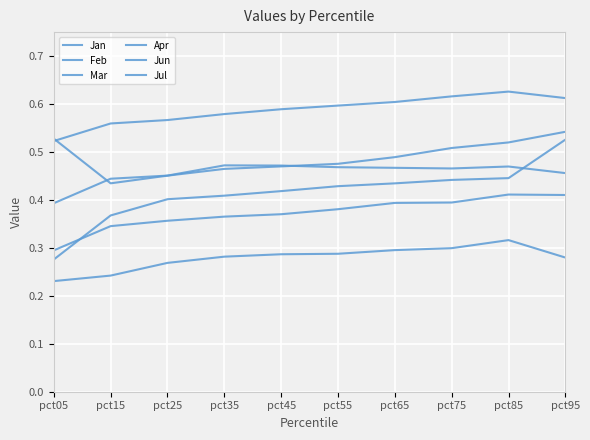

What is the average value of the Feb series?

0.4